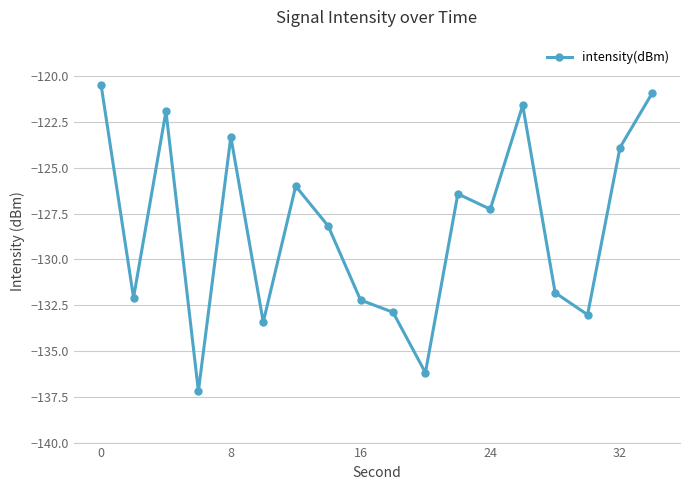

What is the value of the 6th point from the left?

-133.4